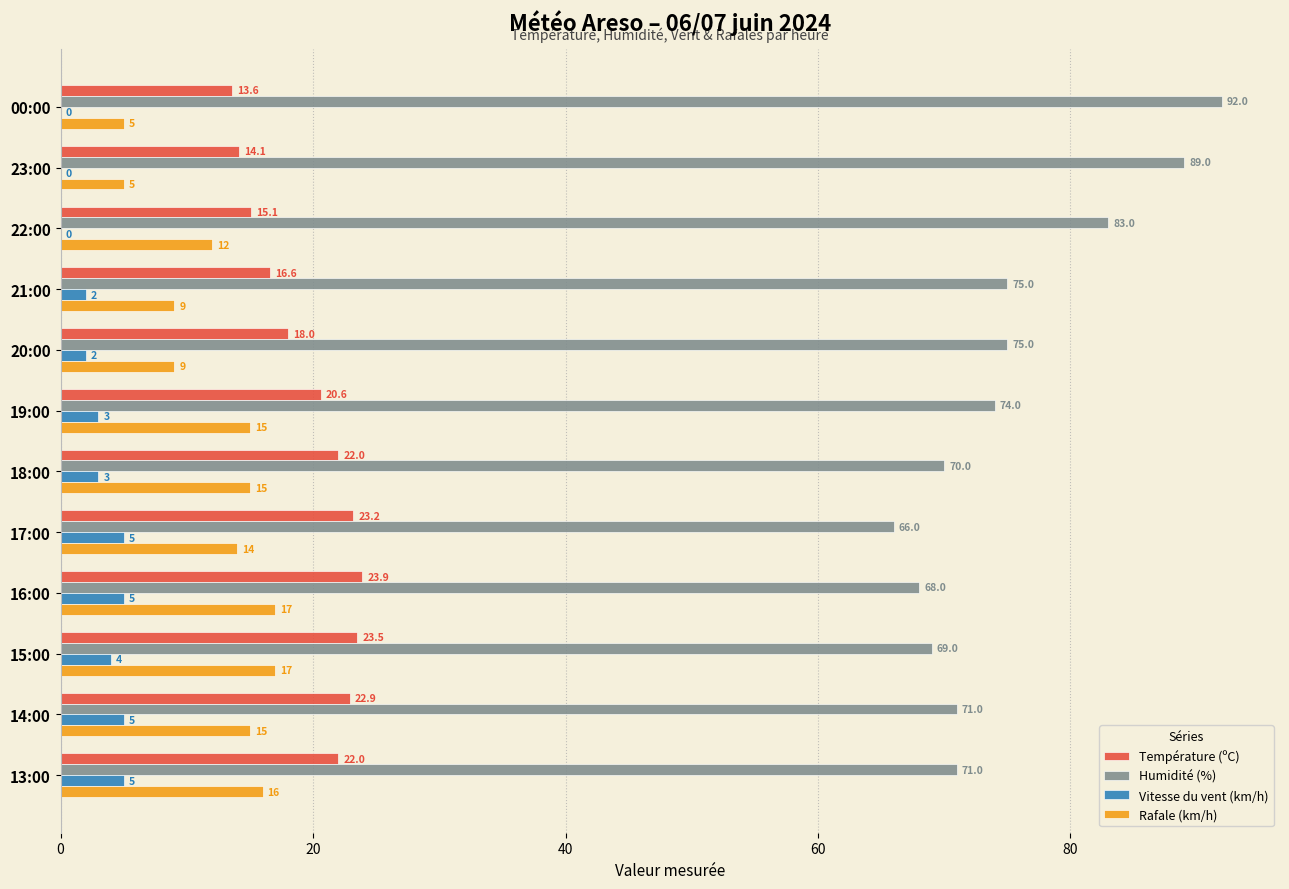

Which series has the largest total across all categories?

Humidité (%)